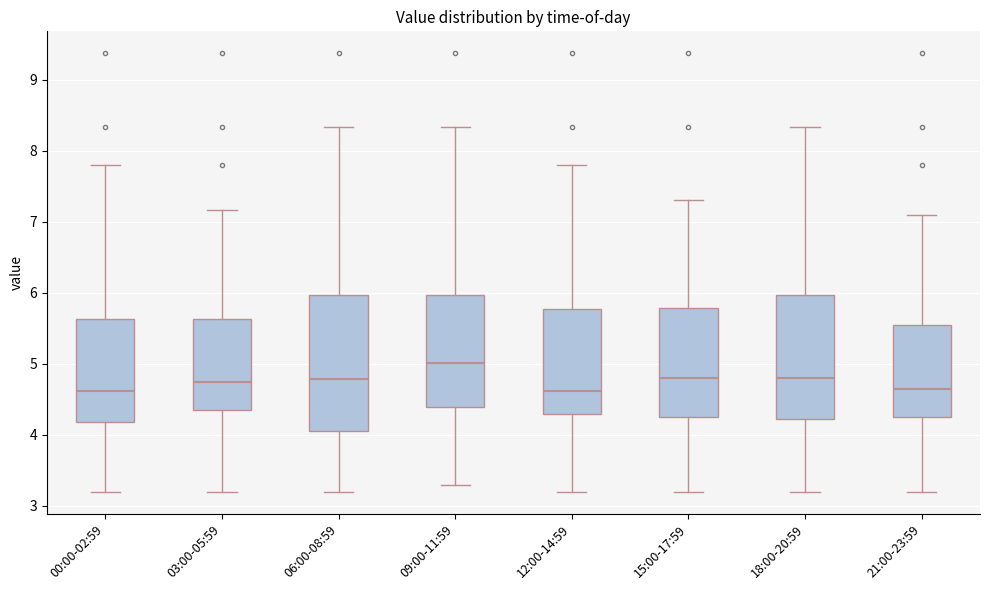

Reading left to right, read every box against the y-axis: the position of its median line, the range the box covers, and the ends of its whiskers. The values are not printed on the chart, so give them approximately, as read against the axis.

00:00-02:59: median 4.6, box 4.2 to 5.6, whiskers 3.2 to 7.8
03:00-05:59: median 4.8, box 4.3 to 5.6, whiskers 3.2 to 7.2
06:00-08:59: median 4.8, box 4.1 to 6.0, whiskers 3.2 to 8.3
09:00-11:59: median 5.0, box 4.4 to 6.0, whiskers 3.3 to 8.3
12:00-14:59: median 4.6, box 4.3 to 5.8, whiskers 3.2 to 7.8
15:00-17:59: median 4.8, box 4.3 to 5.8, whiskers 3.2 to 7.3
18:00-20:59: median 4.8, box 4.2 to 6.0, whiskers 3.2 to 8.3
21:00-23:59: median 4.7, box 4.3 to 5.5, whiskers 3.2 to 7.1